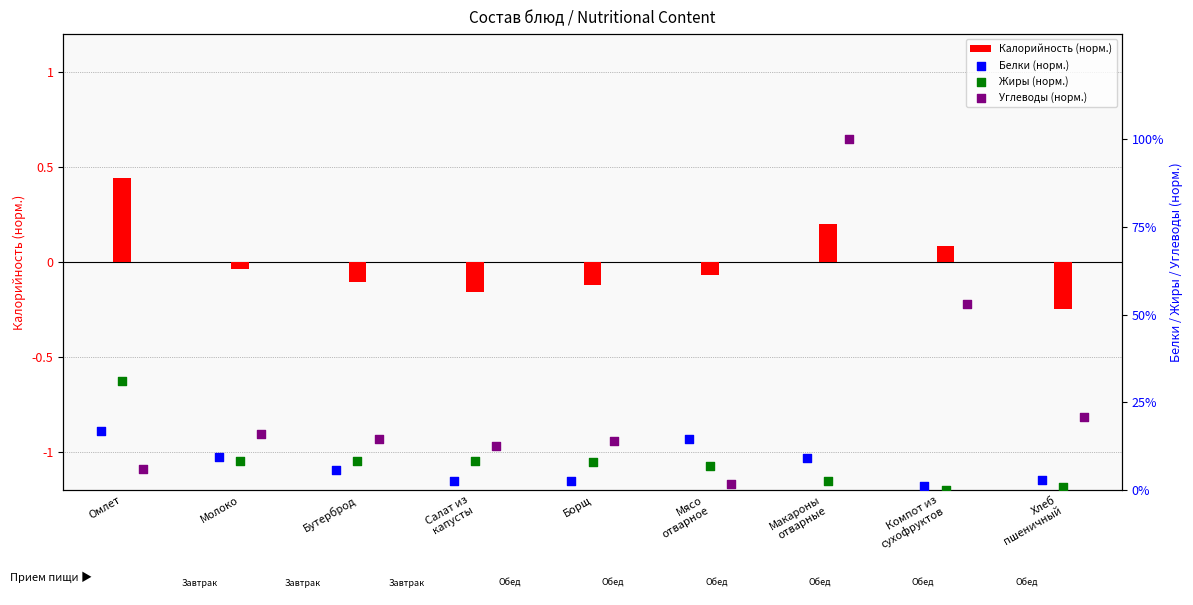

What is the difference between the maximum and minimum values in the Калорийность (норм.) series?

0.7